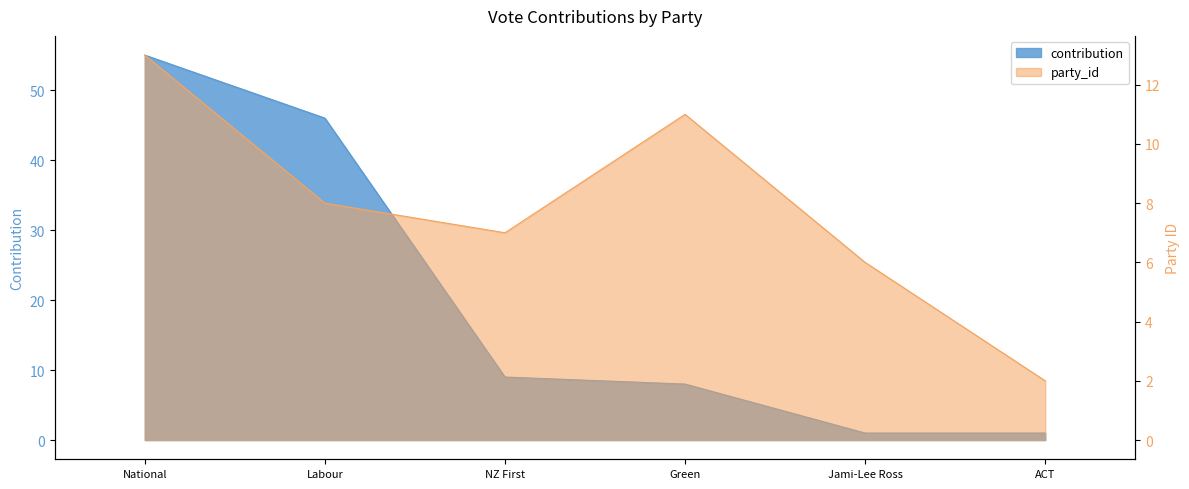

The value of party_id at Labour is 8. True or false?

True